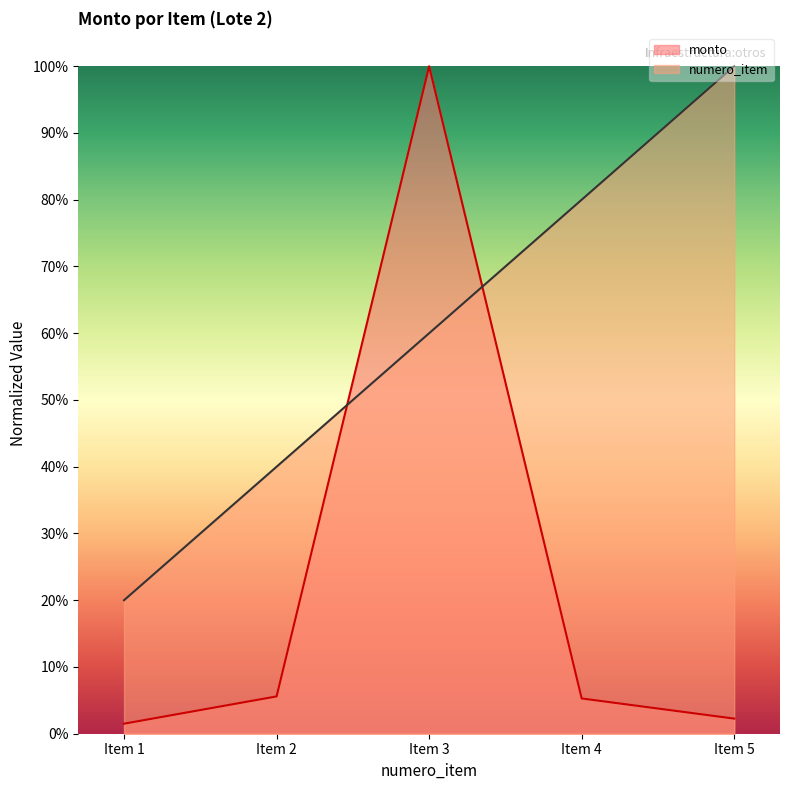

Reading left to right, list all the values displayed in this chart.

numero_item: 0.2	0.4	0.6	0.8	1.0
monto: 0.0	0.1	1.0	0.1	0.0